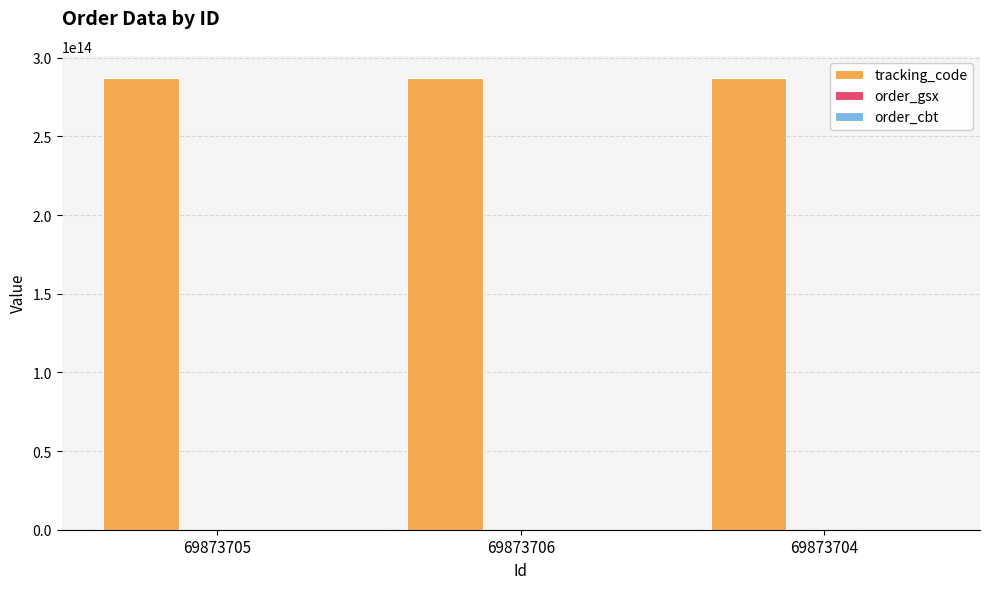

Which series has the largest total across all categories?

tracking_code